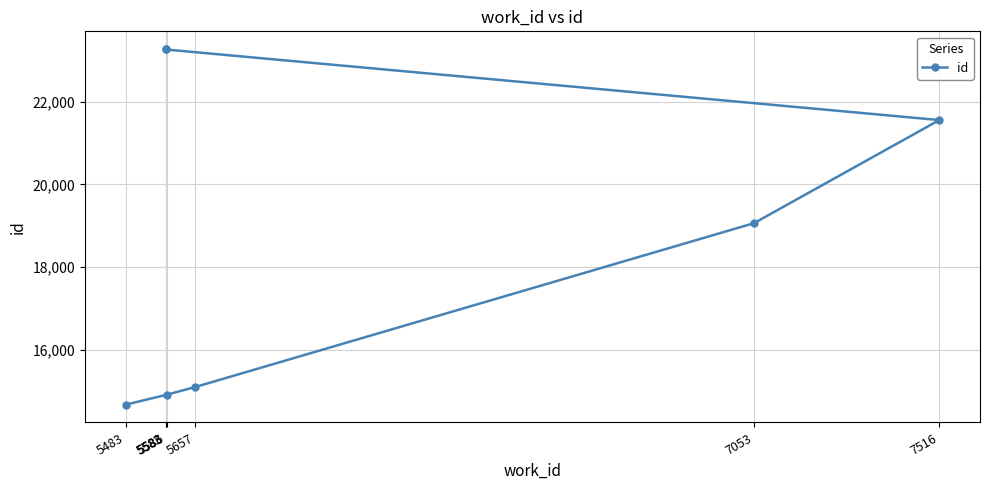

Does the chart display data point markers on the line(s)?

Yes